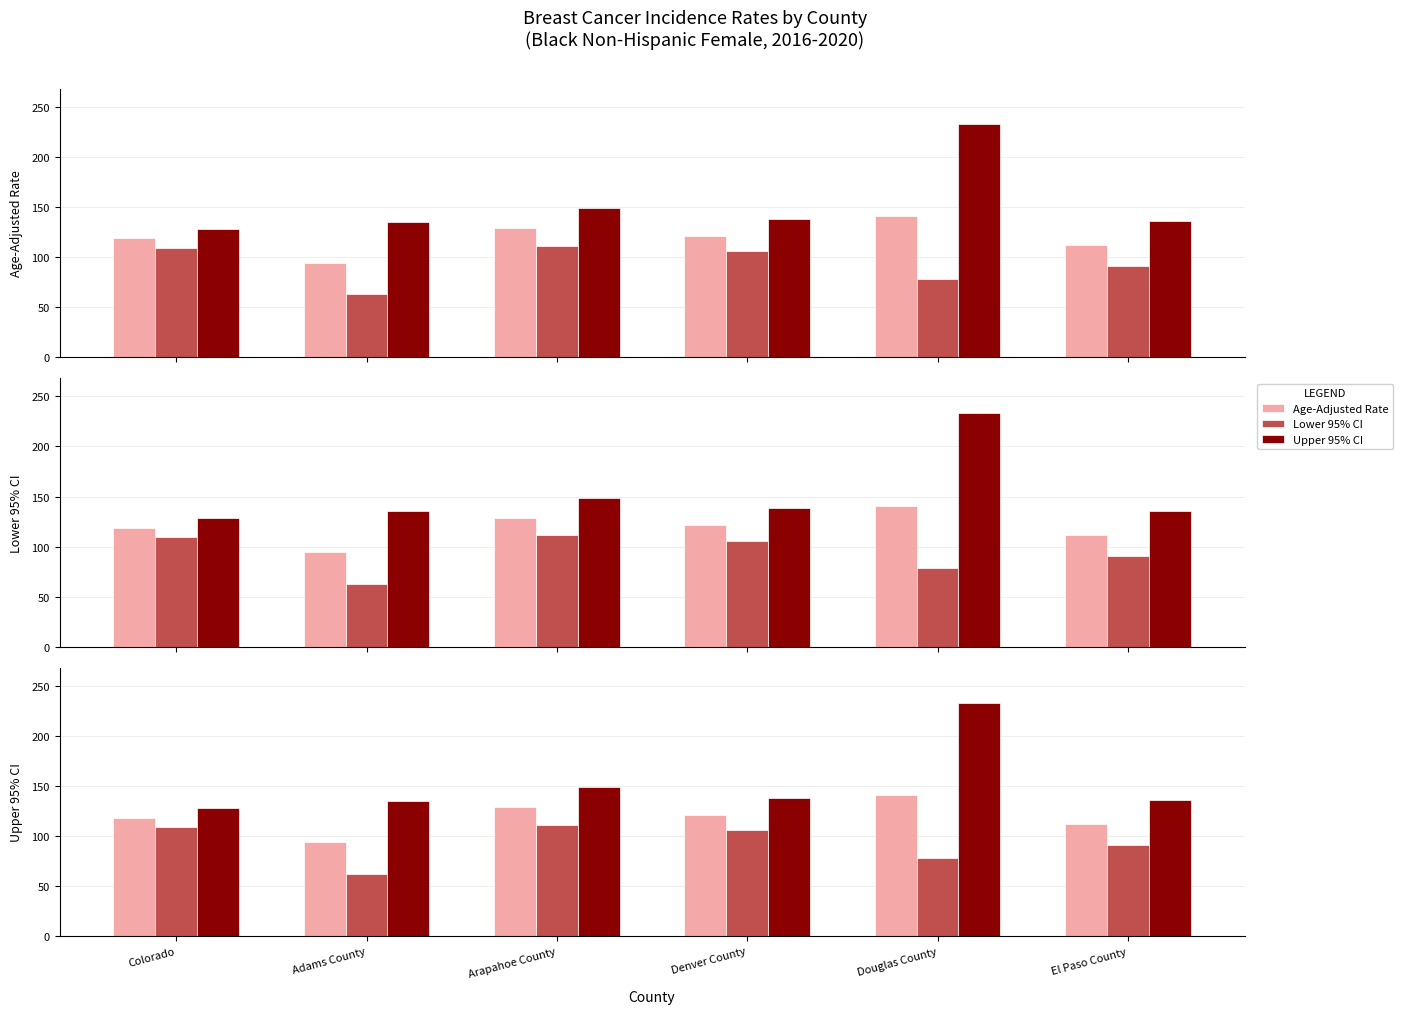

What is the difference between the maximum and minimum values in the Upper 95% CI series?

104.9